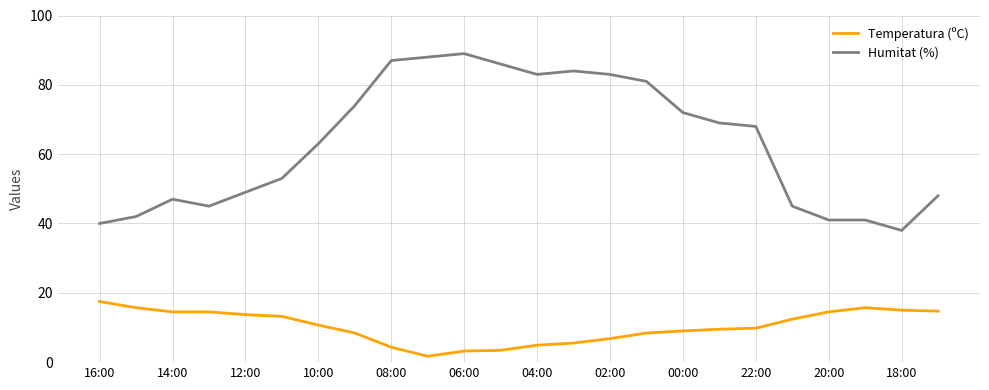

Rank the series by their maximum value, from lowest to highest.

Temperatura (ºC), Humitat (%)